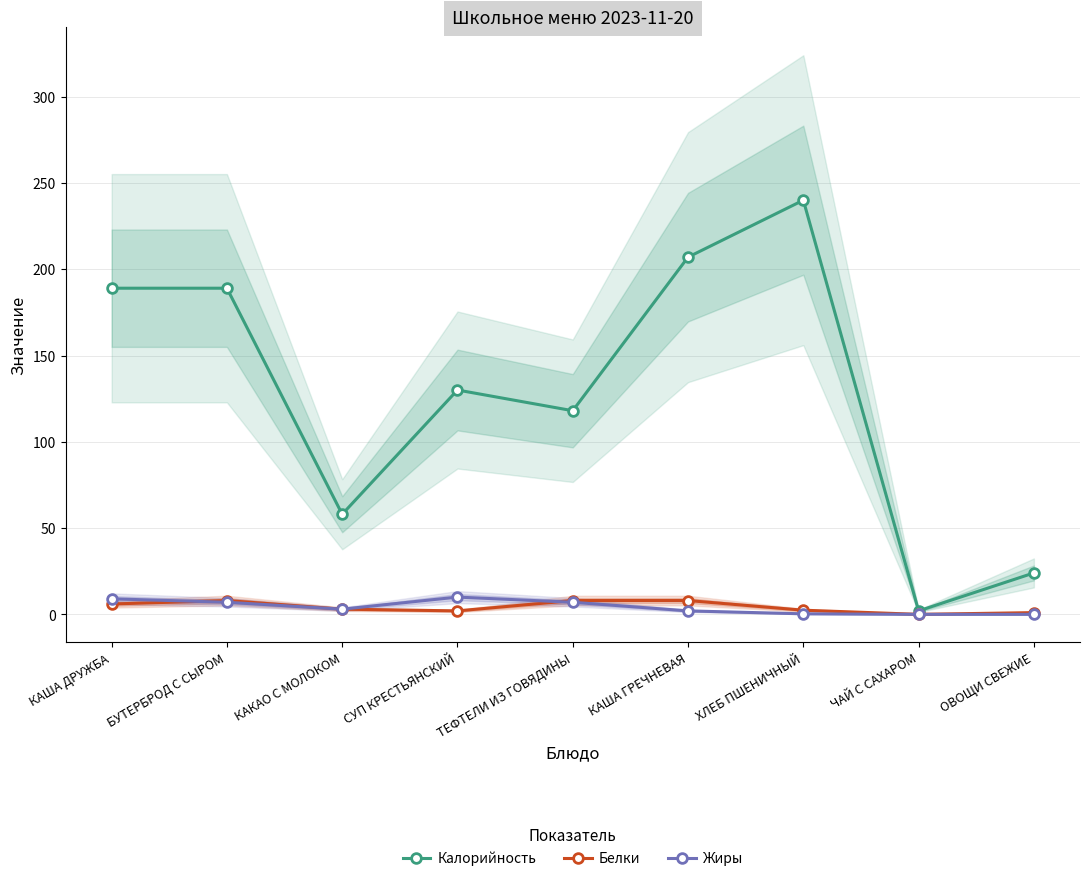

True or false: Калорийность has a value of 58.0 at КАКАО С МОЛОКОМ.

True